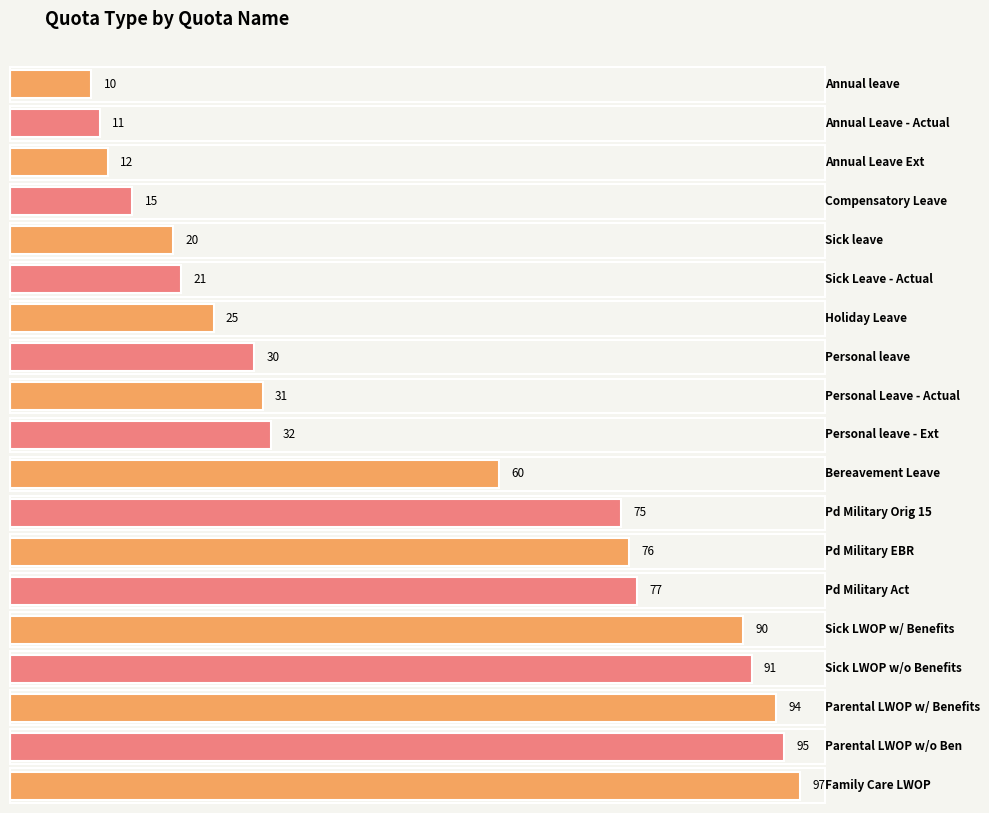

Rank the categories by value from highest to lowest.

Family Care LWOP, Parental LWOP w/o Ben, Parental LWOP w/ Benefits, Sick LWOP w/o Benefits, Sick LWOP w/ Benefits, Pd Military Act, Pd Military EBR, Pd Military Orig 15, Bereavement Leave, Personal leave - Ext, Personal Leave - Actual, Personal leave, Holiday Leave, Sick Leave - Actual, Sick leave, Compensatory Leave, Annual Leave Ext, Annual Leave - Actual, Annual leave